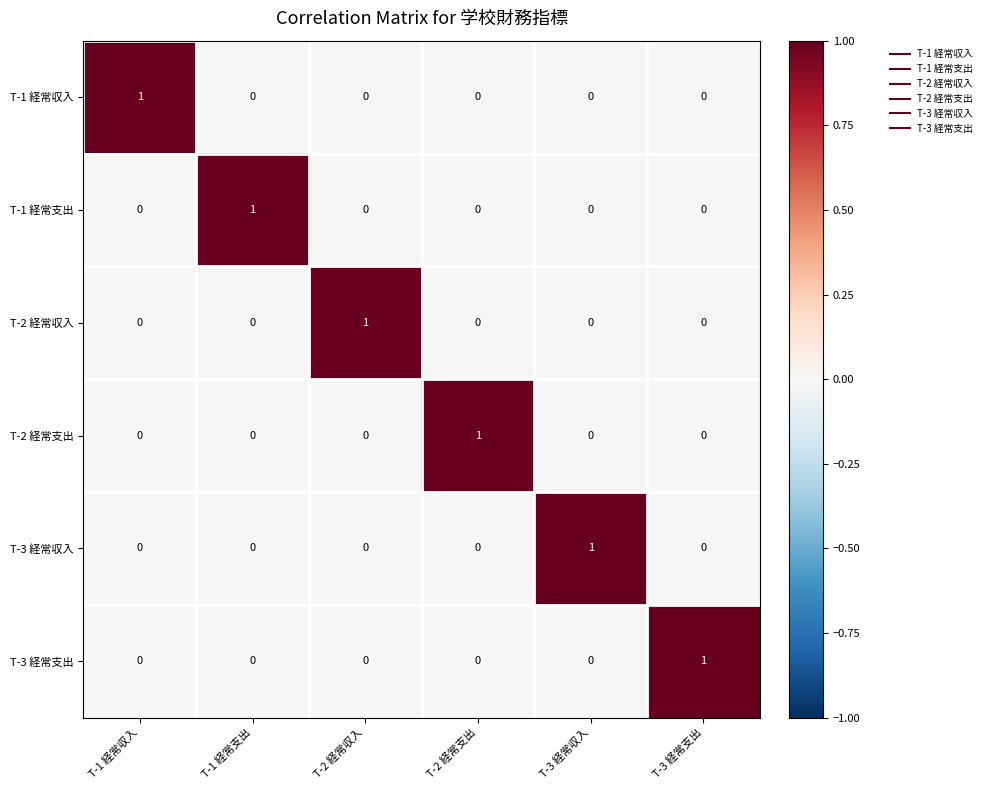

At which label does T-1 経常収入 reach its peak?

T-1 経常収入